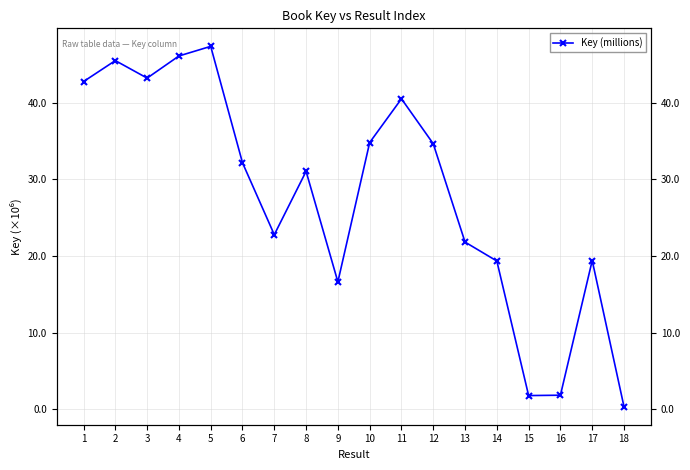

At which category does the chart reach its peak across all series?

5